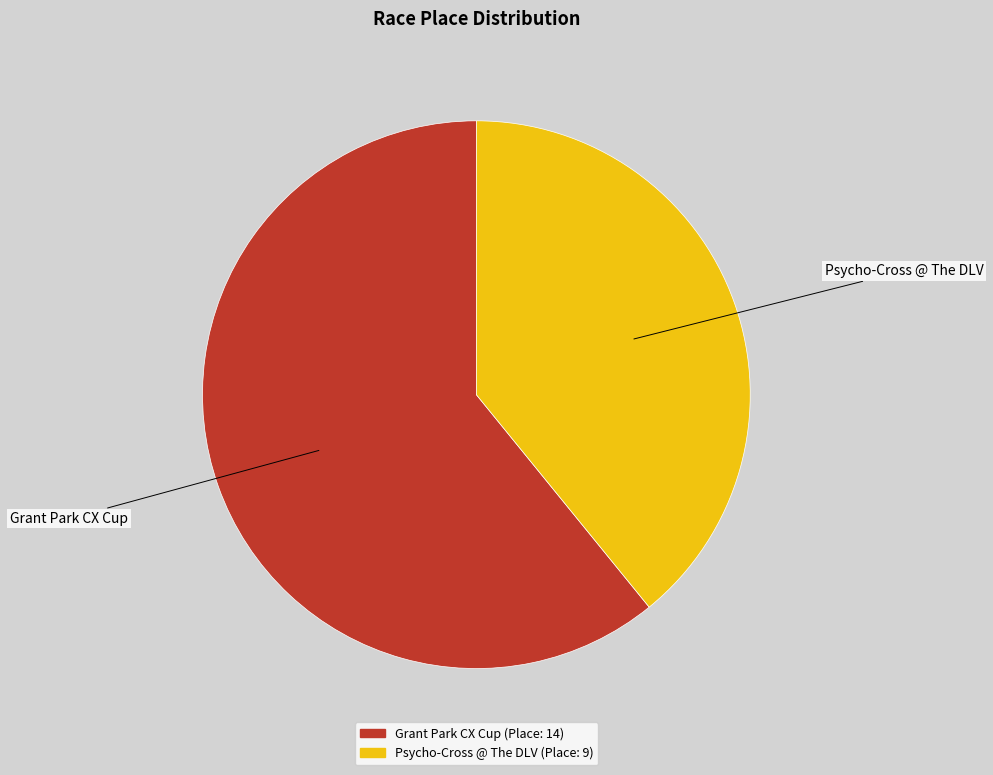

Which category has the biggest portion of the pie?

Grant Park CX Cup